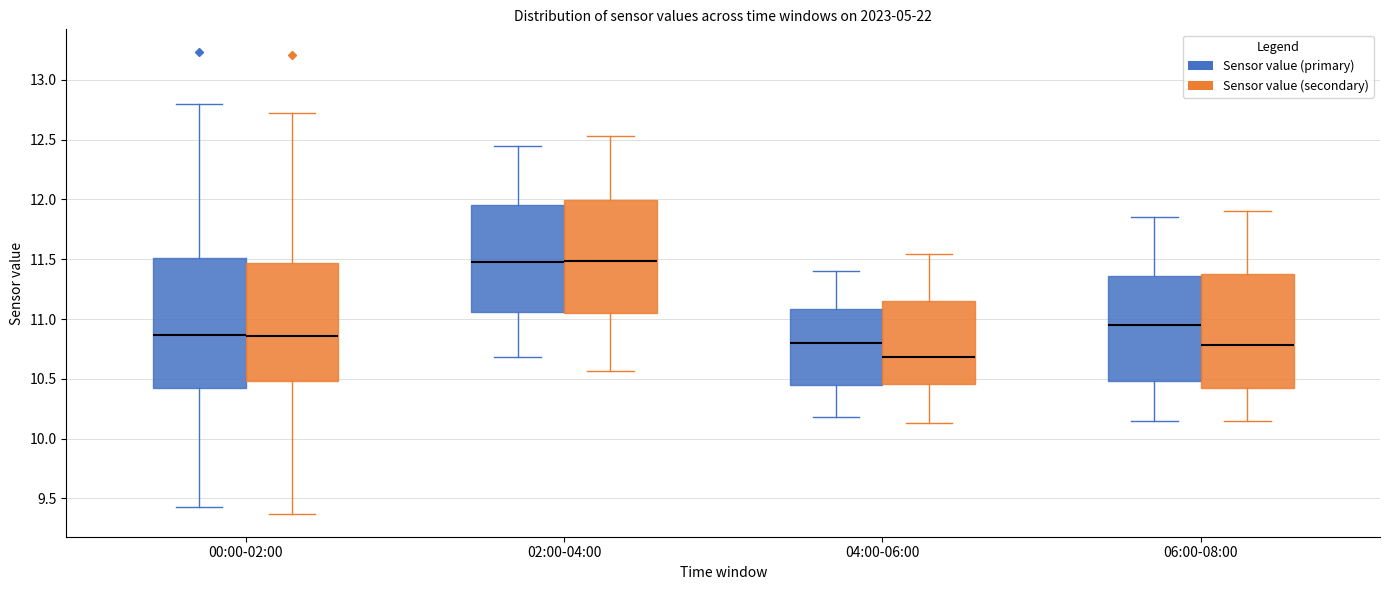

Reading left to right, transcribe this box plot: for each box, give where its median line is, the range the box spans, and where its two whiskers end, as read against the y-axis. The values are not printed on the chart, so give them approximately, as read against the axis.

00:00-02:00 (Sensor value (primary)): median 10.85, box 10.40 to 11.50, whiskers 9.45 to 12.80
00:00-02:00 (Sensor value (secondary)): median 10.85, box 10.50 to 11.45, whiskers 9.35 to 12.70
02:00-04:00 (Sensor value (primary)): median 11.50, box 11.05 to 11.95, whiskers 10.70 to 12.45
02:00-04:00 (Sensor value (secondary)): median 11.50, box 11.05 to 12.00, whiskers 10.55 to 12.55
04:00-06:00 (Sensor value (primary)): median 10.80, box 10.45 to 11.10, whiskers 10.20 to 11.40
04:00-06:00 (Sensor value (secondary)): median 10.70, box 10.45 to 11.15, whiskers 10.15 to 11.55
06:00-08:00 (Sensor value (primary)): median 10.95, box 10.50 to 11.35, whiskers 10.15 to 11.85
06:00-08:00 (Sensor value (secondary)): median 10.80, box 10.45 to 11.40, whiskers 10.15 to 11.90